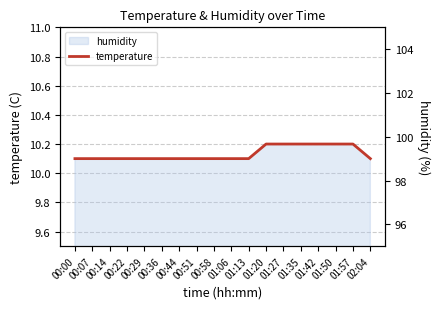

Reading right to left, list all the values displayed in this chart.

02:04=10.1	01:57=10.2	01:50=10.2	01:42=10.2	01:35=10.2	01:27=10.2	01:20=10.2	01:13=10.1	01:06=10.1	00:58=10.1	00:51=10.1	00:44=10.1	00:36=10.1	00:29=10.1	00:22=10.1	00:14=10.1	00:07=10.1	00:00=10.1